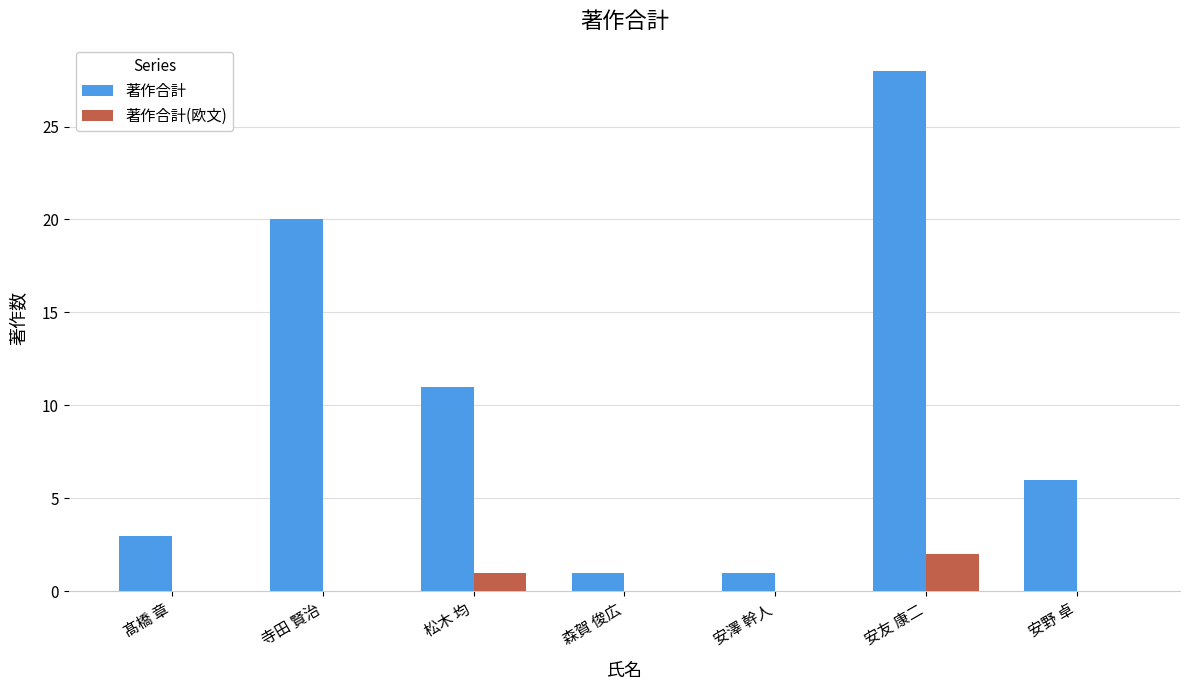

What is the sum of the 著作合計 values at 松木 均 and 髙橋 章?

14